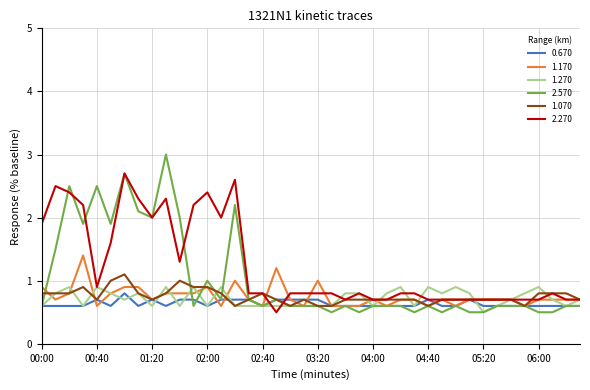

What is the minimum value shown in the chart?

0.5